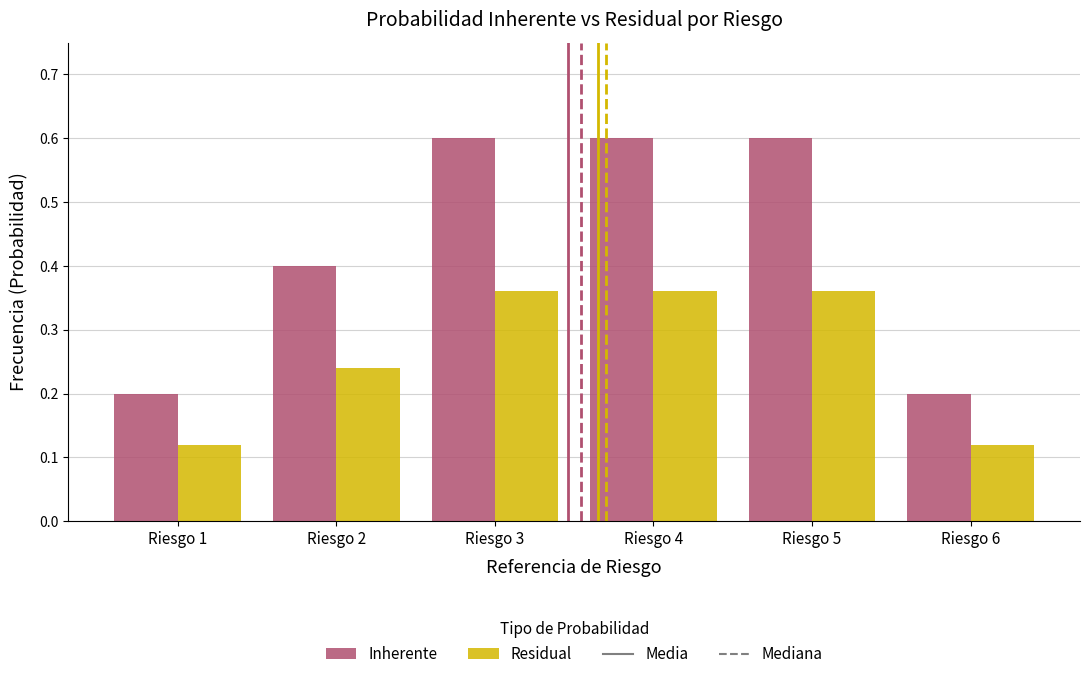

List the series in order of their overall mean, highest first.

Inherente, Residual